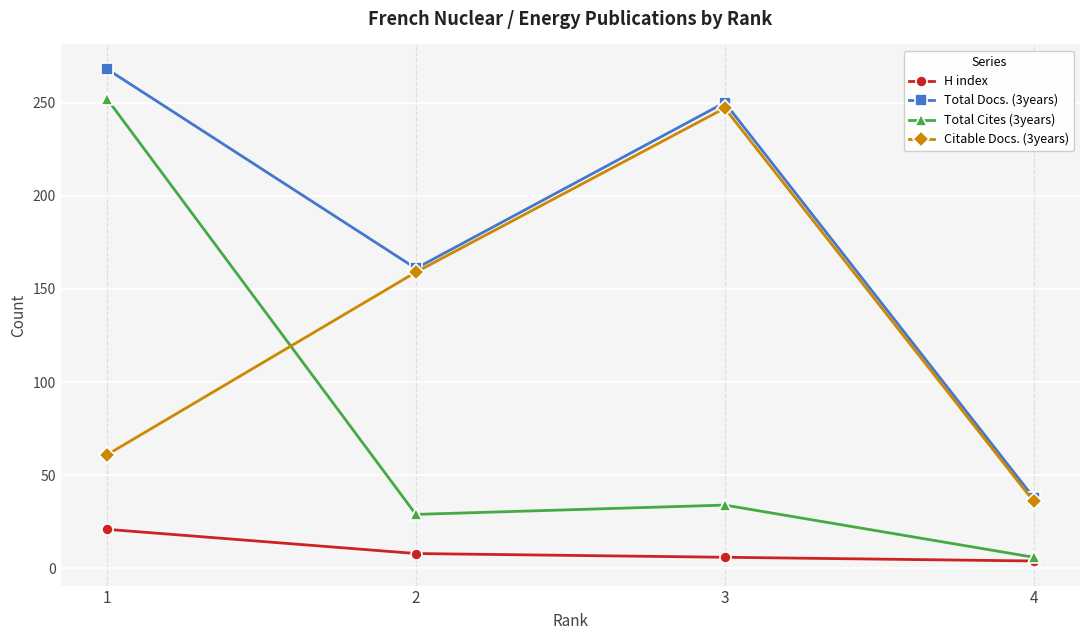

Rank the series by their average value, from highest to lowest.

Total Docs. (3years), Citable Docs. (3years), Total Cites (3years), H index